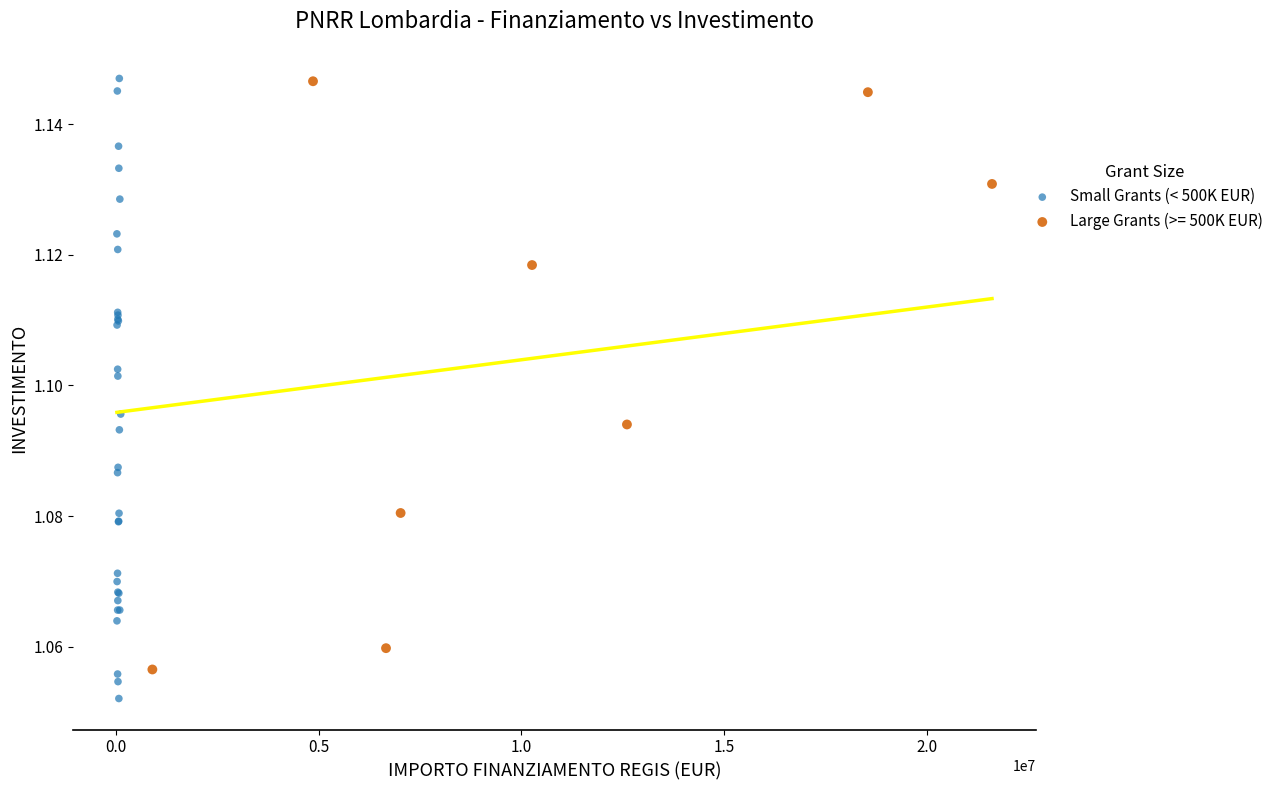

Which series reaches the minimum Y coordinate?

Small Grants (< 500K EUR)